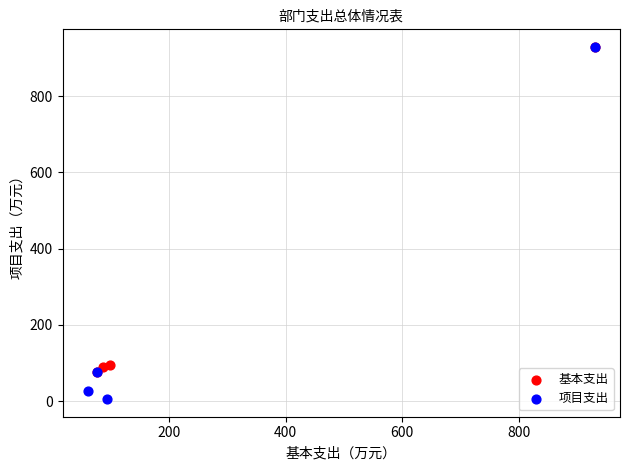

Which series contains the lowest Y value?

项目支出